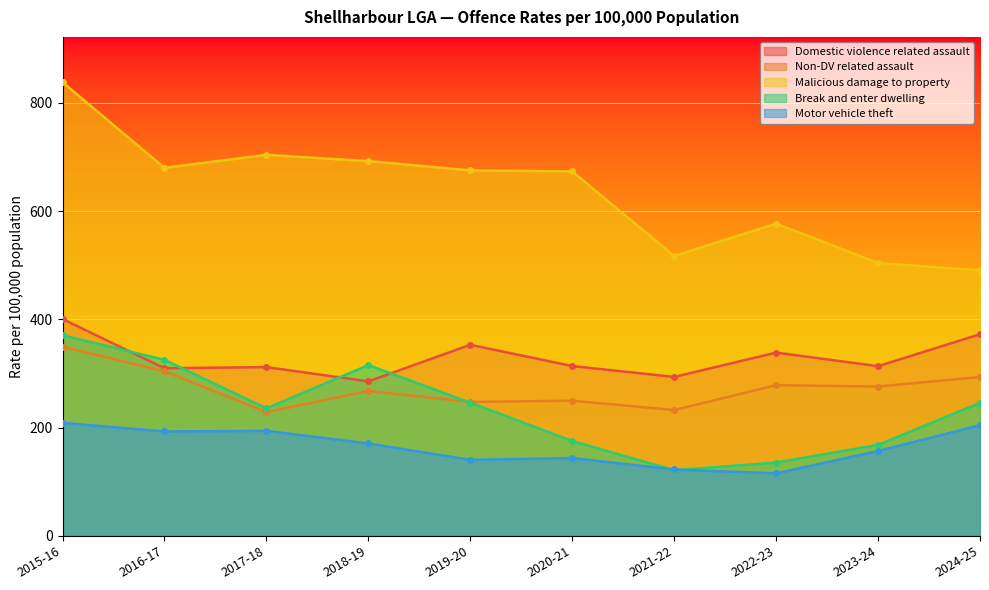

How many lines are shown in the chart?

5